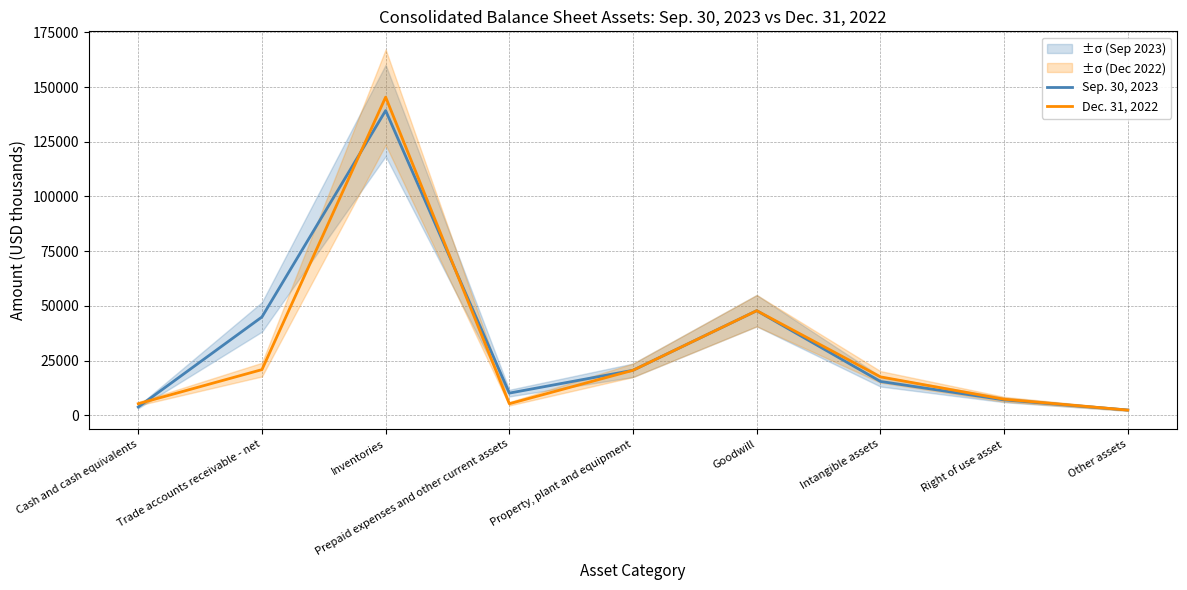

What are all the series names shown in the legend?

Sep. 30, 2023, Dec. 31, 2022